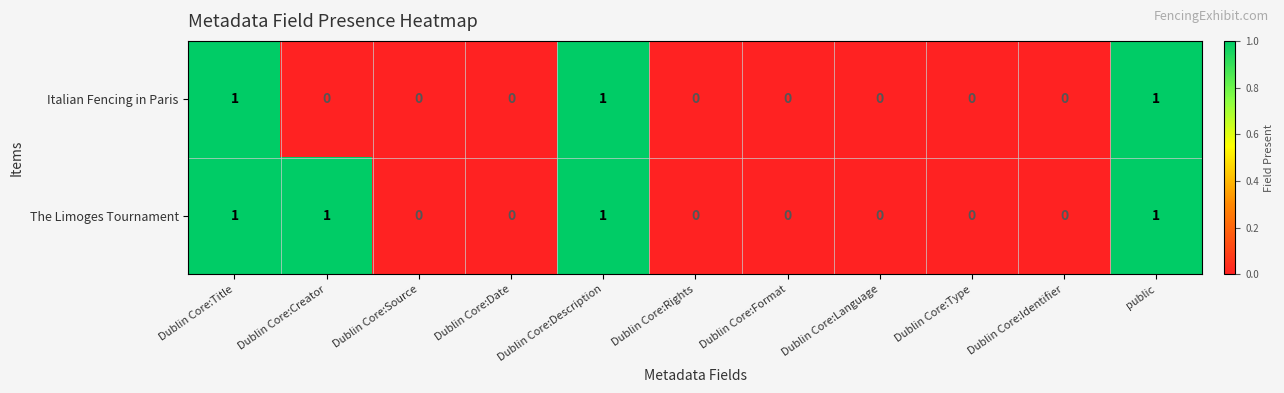

Count the The Limoges Tournament values in the range 0 to 1.

11